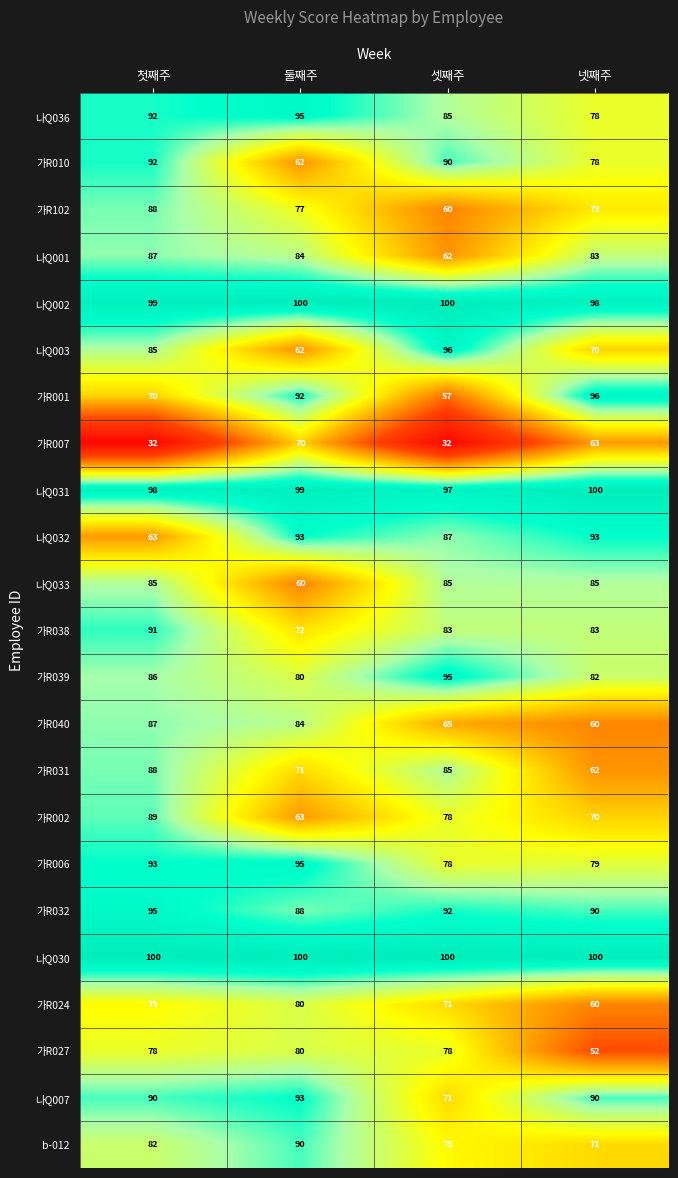

How many 가R032 values are between 90 and 95?

3